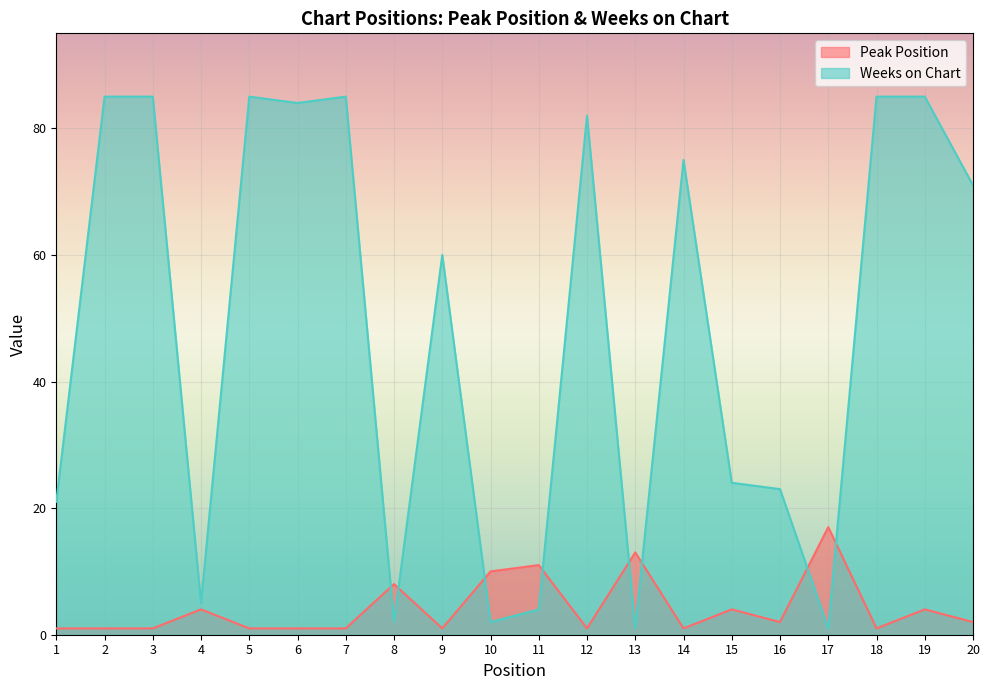

Where is the first local minimum for Weeks on Chart?

4